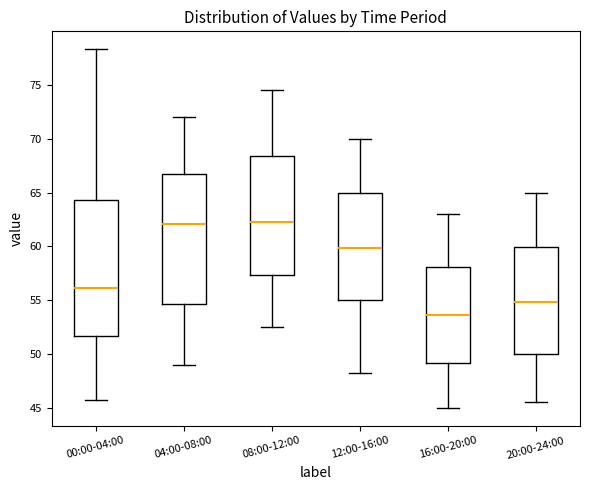

Reading left to right, transcribe this box plot: for each box, give where its median line is, the range the box spans, and where its two whiskers end, as read against the y-axis. The values are not printed on the chart, so give them approximately, as read against the axis.

00:00-04:00: median 56.0, box 51.5 to 64.5, whiskers 46.0 to 78.5
04:00-08:00: median 62.0, box 54.5 to 66.5, whiskers 49.0 to 72.0
08:00-12:00: median 62.5, box 57.5 to 68.5, whiskers 52.5 to 74.5
12:00-16:00: median 60.0, box 55.0 to 65.0, whiskers 48.5 to 70.0
16:00-20:00: median 53.5, box 49.0 to 58.0, whiskers 45.0 to 63.0
20:00-24:00: median 55.0, box 50.0 to 60.0, whiskers 45.5 to 65.0